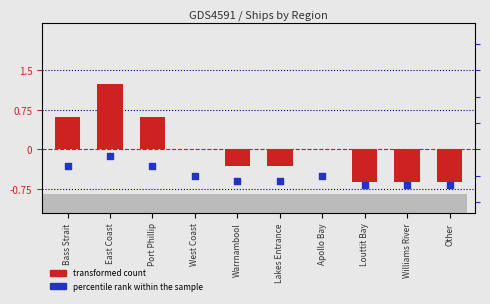

What are all the series names shown in the legend?

transformed count, percentile rank within the sample